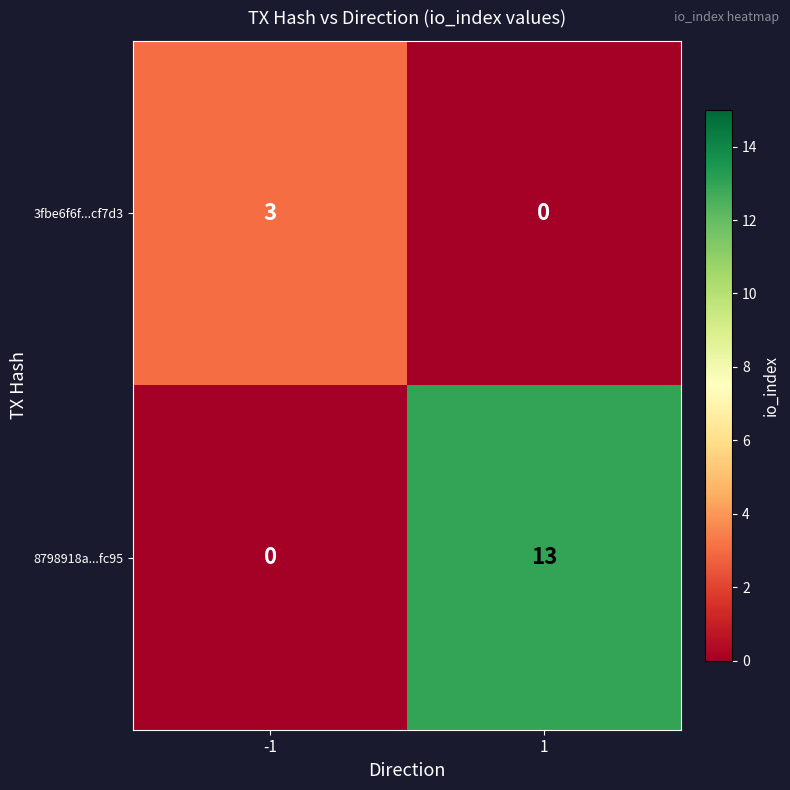

Rank the series by their maximum value, from lowest to highest.

3fbe6f6f...cf7d3, 8798918a...fc95